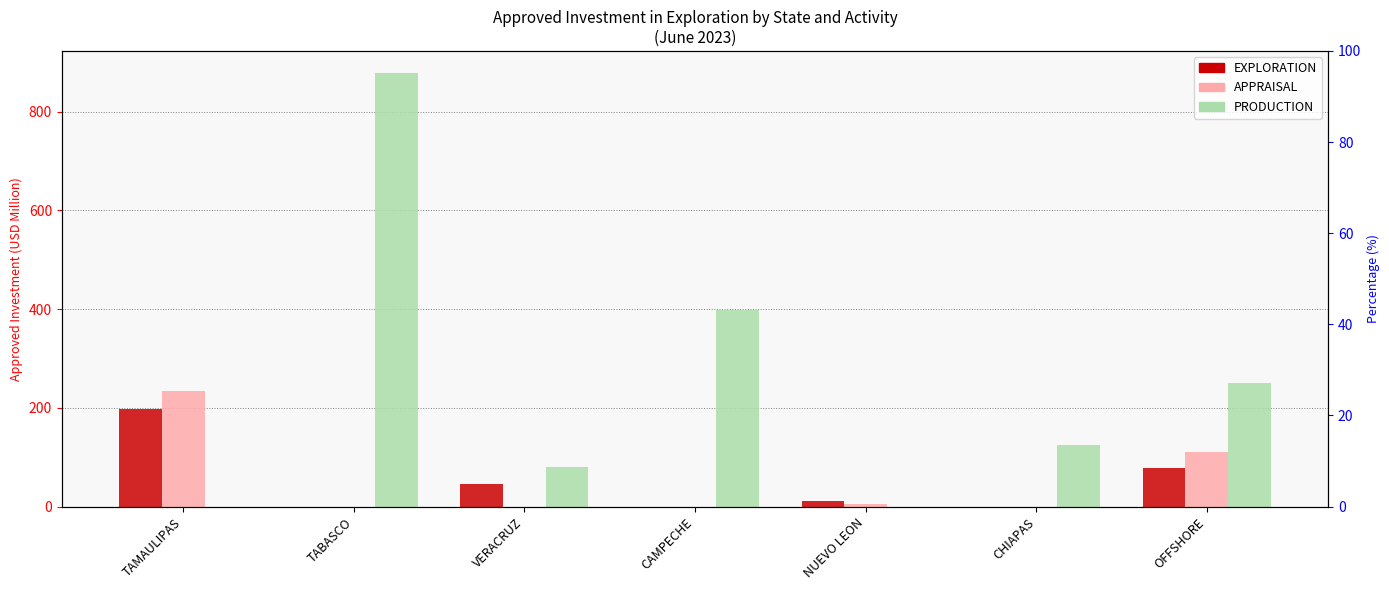

Where is APPRAISAL nearest to the value 117?

OFFSHORE